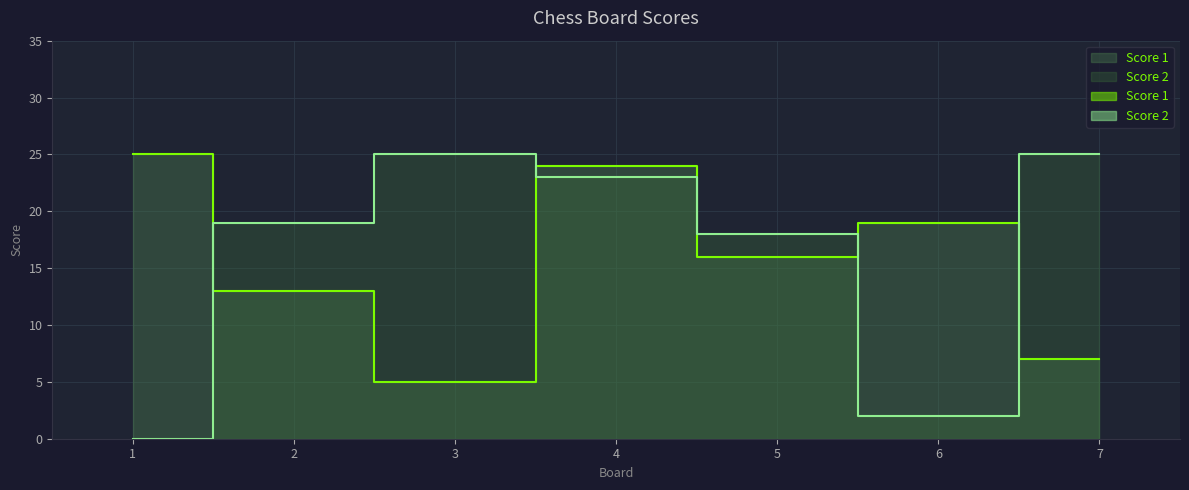

True or false: Score 2 has a value of -13 at 1.

False